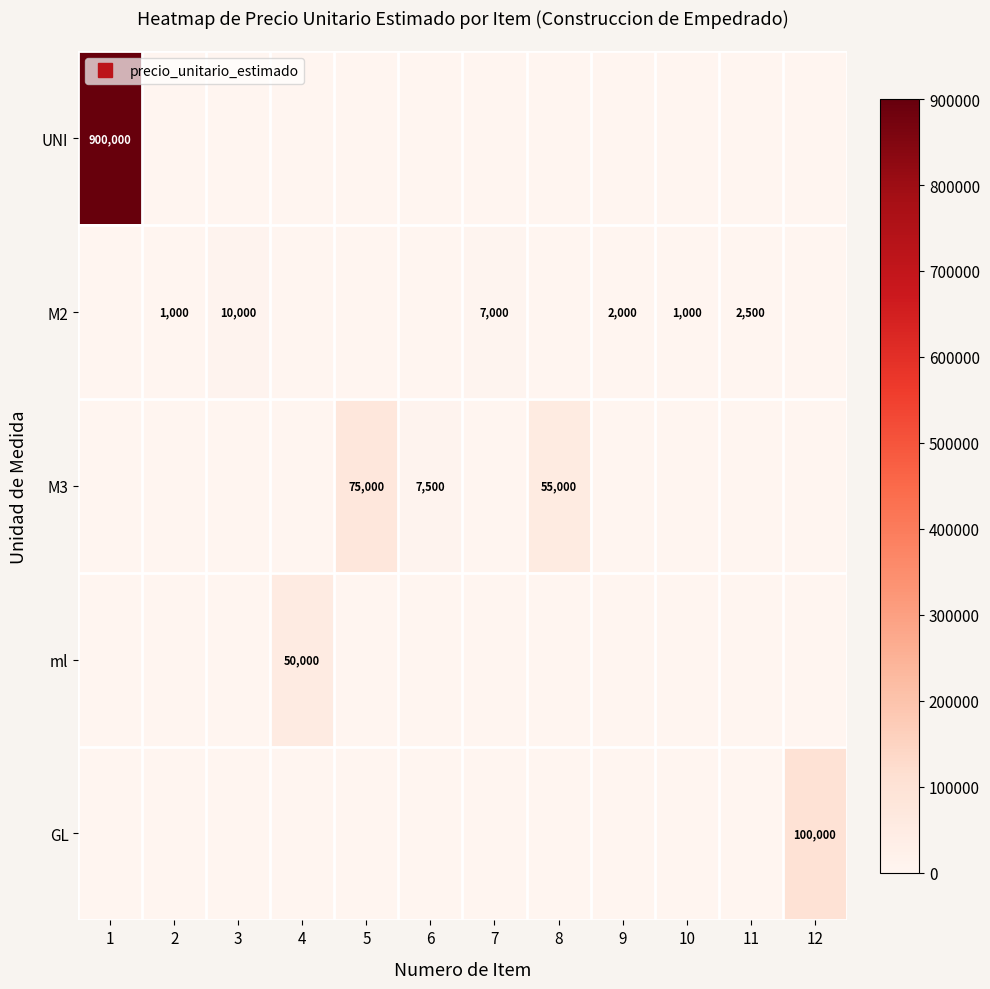

How many data points does each series have?

12